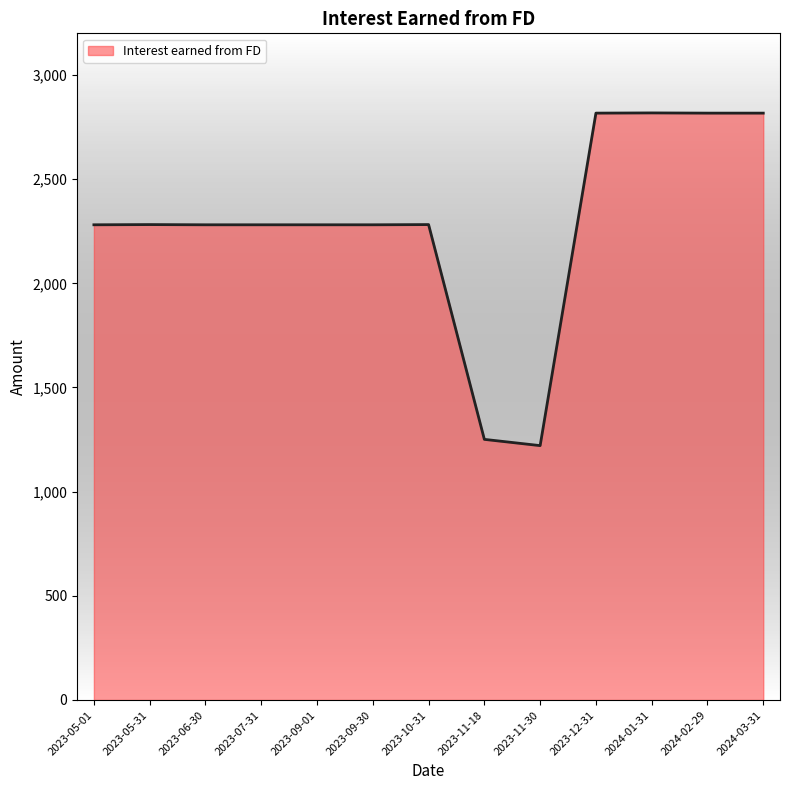

What is the minimum value shown in the chart?

1221